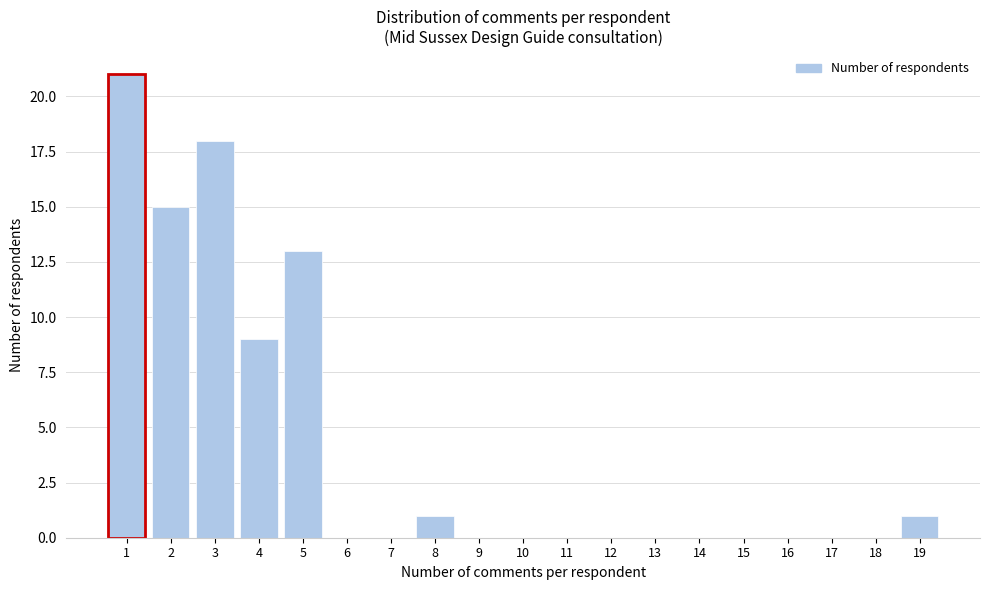

Reading left to right, what are all the values shown in this chart?

1=21	2=15	3=18	4=9	5=13	6=0	7=0	8=1	9=0	10=0	11=0	12=0	13=0	14=0	15=0	16=0	17=0	18=0	19=1